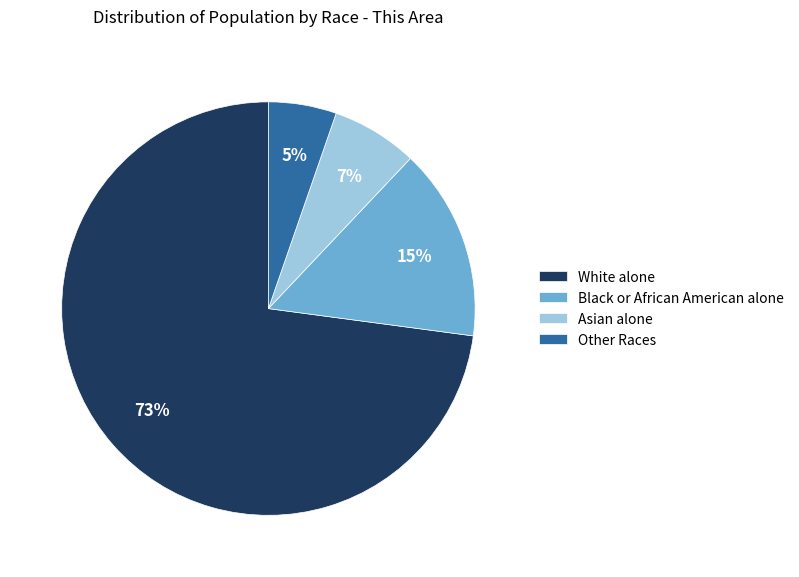

Is the sum of Asian alone and Other Races greater than half?

No